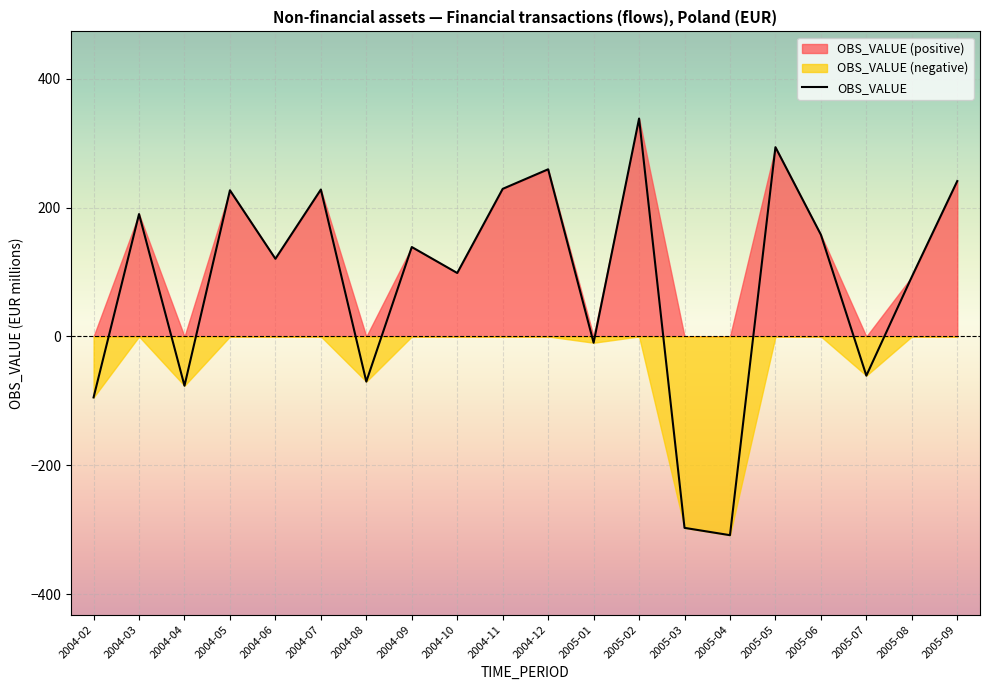

How many series are shown in this chart?

1